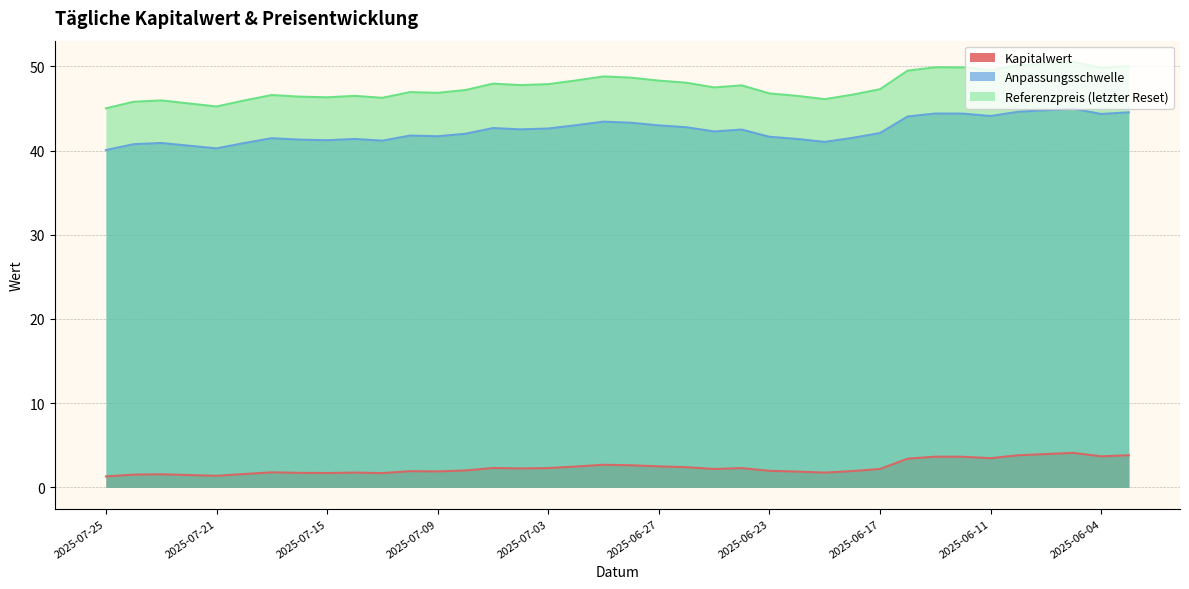

Reading left to right, extract all data points from this chart.

Kapitalwert: 2025-07-25=1.3	2025-07-24=1.5	2025-07-23=1.6	2025-07-22=1.5	2025-07-21=1.4	2025-07-18=1.6	2025-07-17=1.8	2025-07-16=1.7	2025-07-15=1.7	2025-07-14=1.8	2025-07-11=1.7	2025-07-10=1.9	2025-07-09=1.9	2025-07-08=2.0	2025-07-07=2.3	2025-07-04=2.2	2025-07-03=2.3	2025-07-02=2.5	2025-07-01=2.7	2025-06-30=2.6	2025-06-27=2.5	2025-06-26=2.4	2025-06-25=2.2	2025-06-24=2.3	2025-06-23=2.0	2025-06-20=1.9	2025-06-19=1.8	2025-06-18=1.9	2025-06-17=2.2	2025-06-16=3.4	2025-06-13=3.6	2025-06-12=3.6	2025-06-11=3.5	2025-06-10=3.8	2025-06-06=4.0	2025-06-05=4.1	2025-06-04=3.7	2025-06-03=3.8
Anpassungsschwelle: 2025-07-25=40.1	2025-07-24=40.8	2025-07-23=40.9	2025-07-22=40.6	2025-07-21=40.3	2025-07-18=40.9	2025-07-17=41.5	2025-07-16=41.3	2025-07-15=41.2	2025-07-14=41.4	2025-07-11=41.2	2025-07-10=41.8	2025-07-09=41.7	2025-07-08=42.0	2025-07-07=42.7	2025-07-04=42.5	2025-07-03=42.6	2025-07-02=43.0	2025-07-01=43.4	2025-06-30=43.3	2025-06-27=43.0	2025-06-26=42.8	2025-06-25=42.3	2025-06-24=42.5	2025-06-23=41.6	2025-06-20=41.4	2025-06-19=41.0	2025-06-18=41.5	2025-06-17=42.1	2025-06-16=44.0	2025-06-13=44.4	2025-06-12=44.4	2025-06-11=44.1	2025-06-10=44.6	2025-06-06=44.8	2025-06-05=45.0	2025-06-04=44.3	2025-06-03=44.5
Referenzpreis (letzter Reset): 2025-07-25=45.0	2025-07-24=45.8	2025-07-23=46.0	2025-07-22=45.6	2025-07-21=45.2	2025-07-18=45.9	2025-07-17=46.6	2025-07-16=46.4	2025-07-15=46.3	2025-07-14=46.5	2025-07-11=46.3	2025-07-10=46.9	2025-07-09=46.9	2025-07-08=47.2	2025-07-07=47.9	2025-07-04=47.8	2025-07-03=47.9	2025-07-02=48.3	2025-07-01=48.8	2025-06-30=48.6	2025-06-27=48.3	2025-06-26=48.0	2025-06-25=47.5	2025-06-24=47.7	2025-06-23=46.8	2025-06-20=46.5	2025-06-19=46.1	2025-06-18=46.6	2025-06-17=47.3	2025-06-16=49.5	2025-06-13=49.9	2025-06-12=49.9	2025-06-11=49.5	2025-06-10=50.1	2025-06-06=50.3	2025-06-05=50.5	2025-06-04=49.8	2025-06-03=50.0